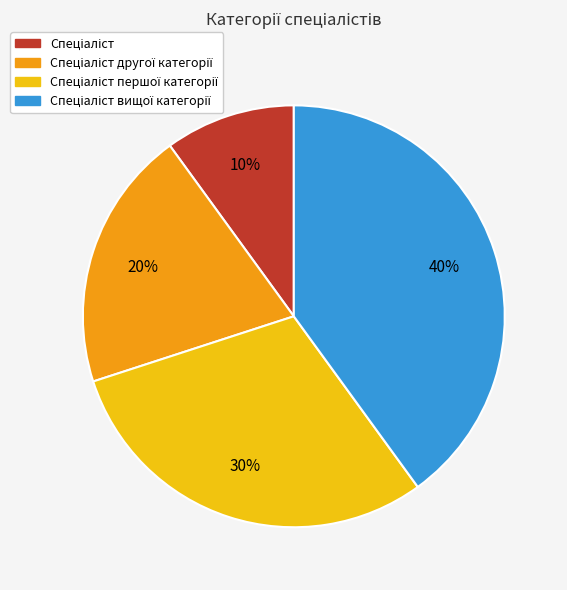

How many segments does this pie chart have?

4